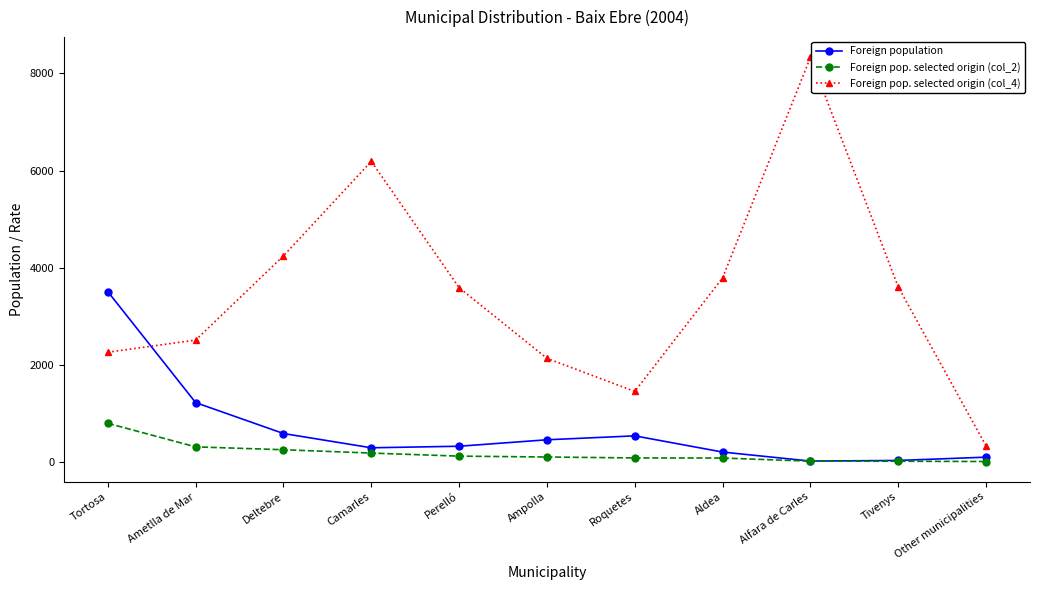

At how many categories does at least one series exceed 6495?

1